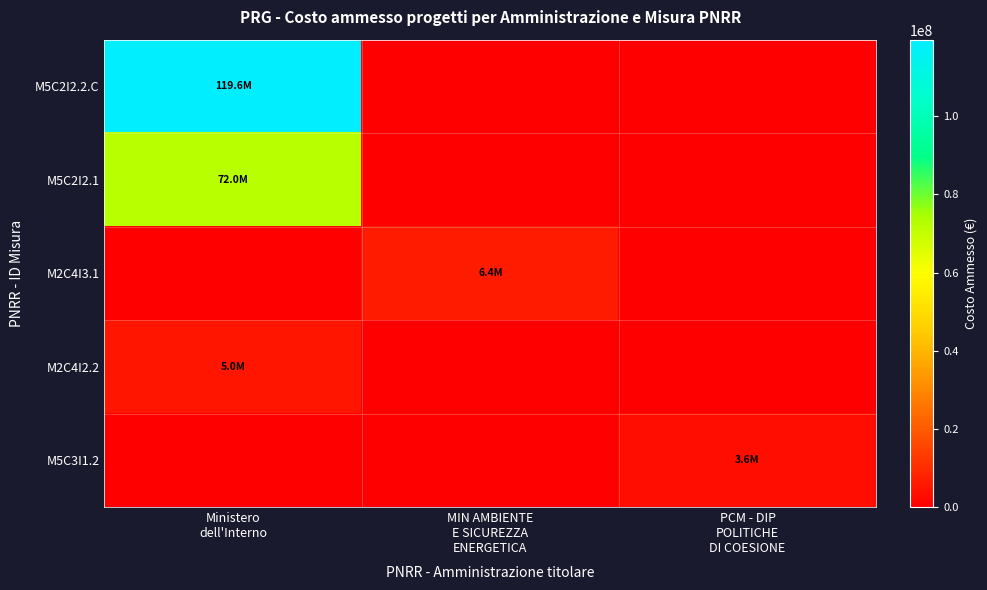

Which series changed the most between Ministero dell'Interno and MIN AMBIENTE E SICUREZZA ENERGETICA?

M5C2I2.2.C